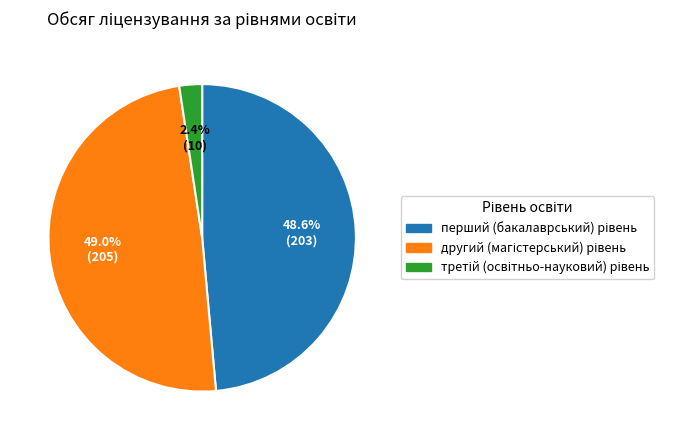

Is there any slice that represents more than half of the pie?

No